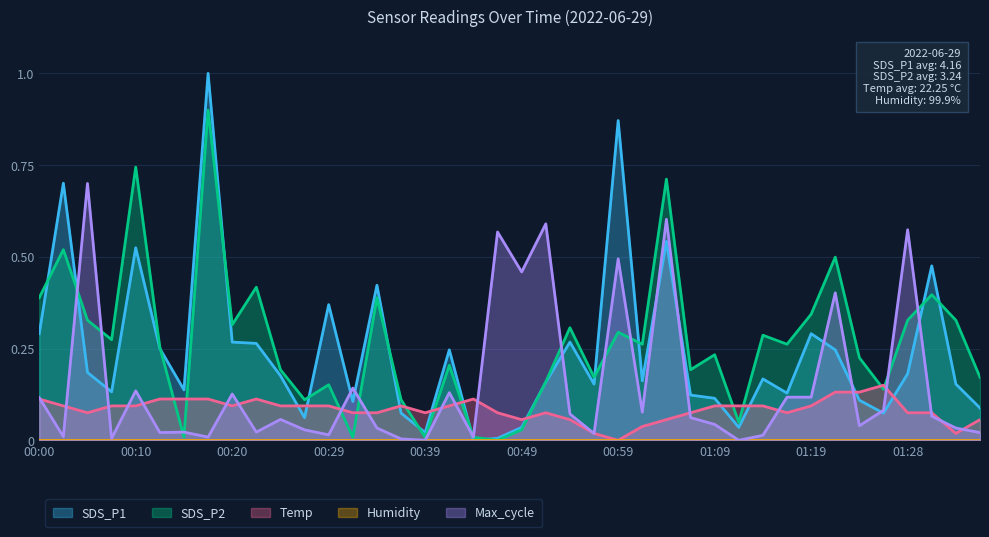

Is it true that SDS_P2 equals 0.1 at 01:28?

False